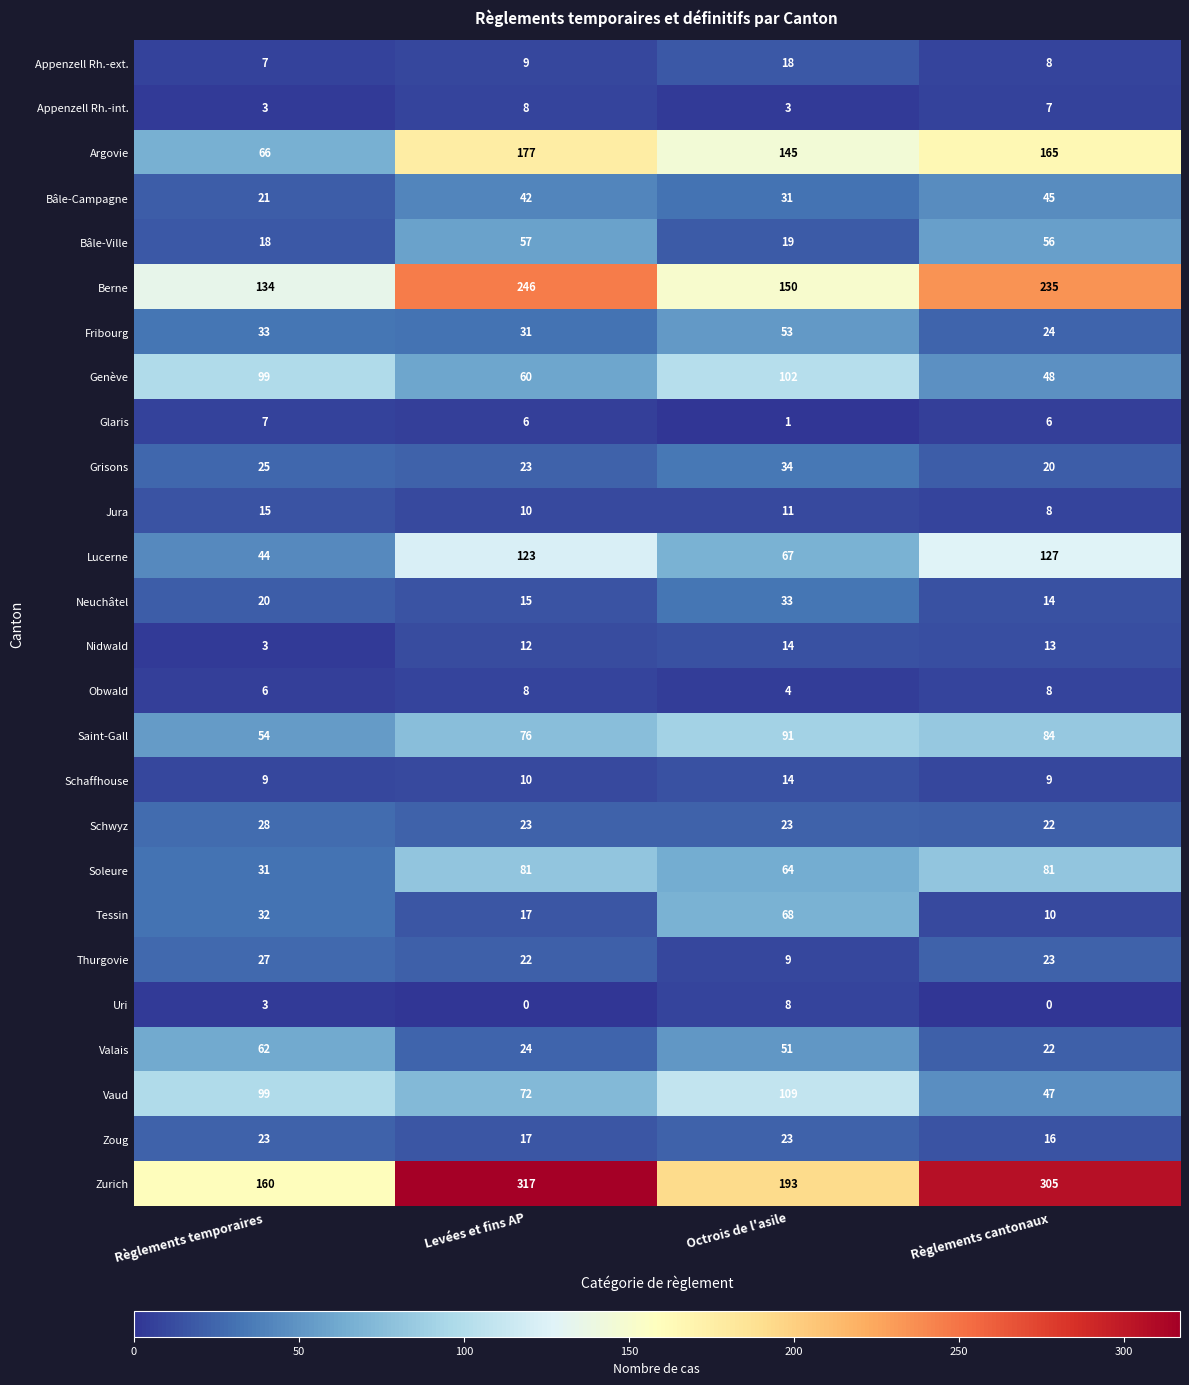

The Schwyz series shows 9 at Règlements temporaires. True or false?

False